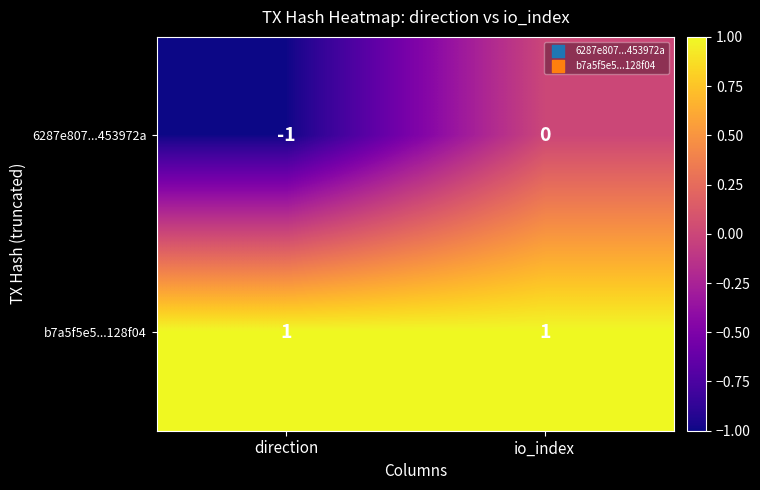

Rank the series at direction from lowest to highest value.

6287e807...453972a, b7a5f5e5...128f04